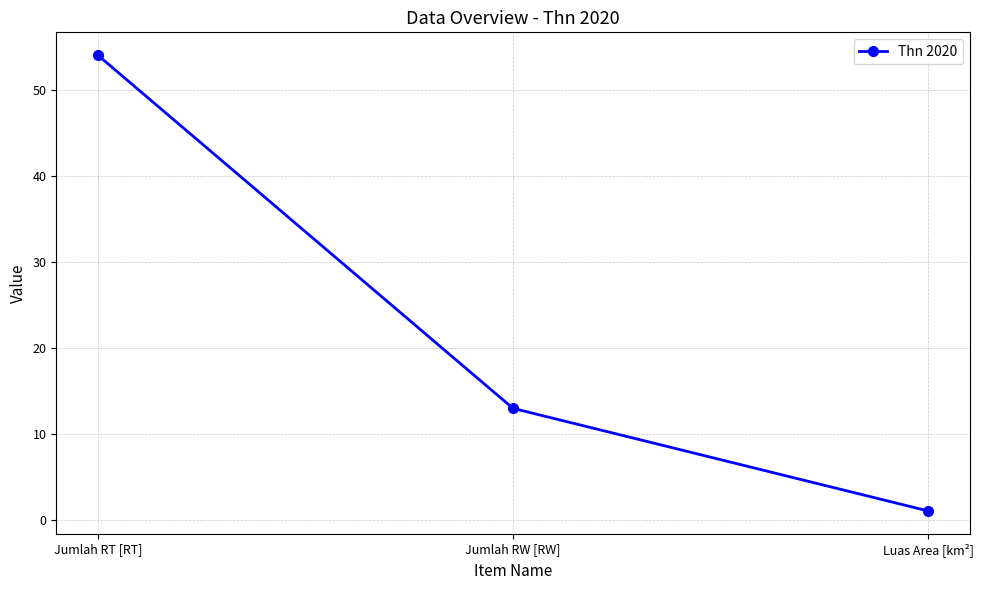

What is the label of the 2nd point from the left?

Jumlah RW [RW]